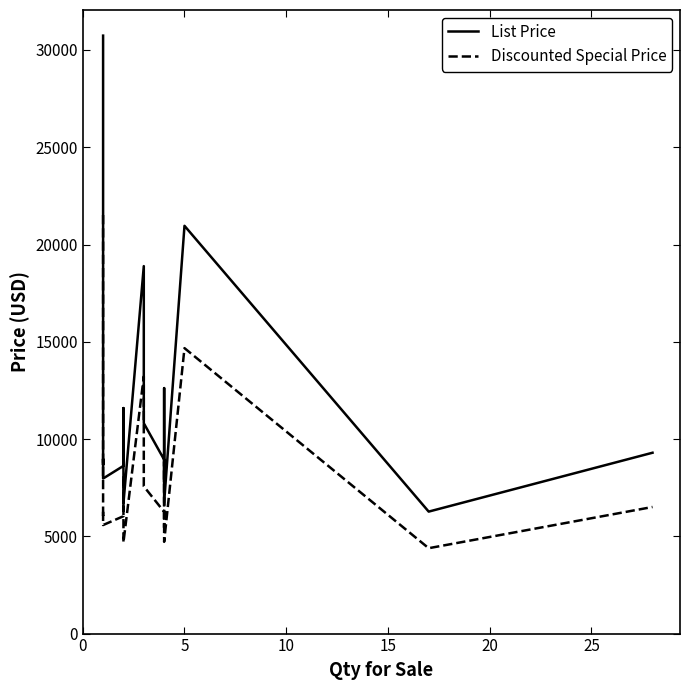

What are all the series names shown in the legend?

List Price, Discounted Special Price